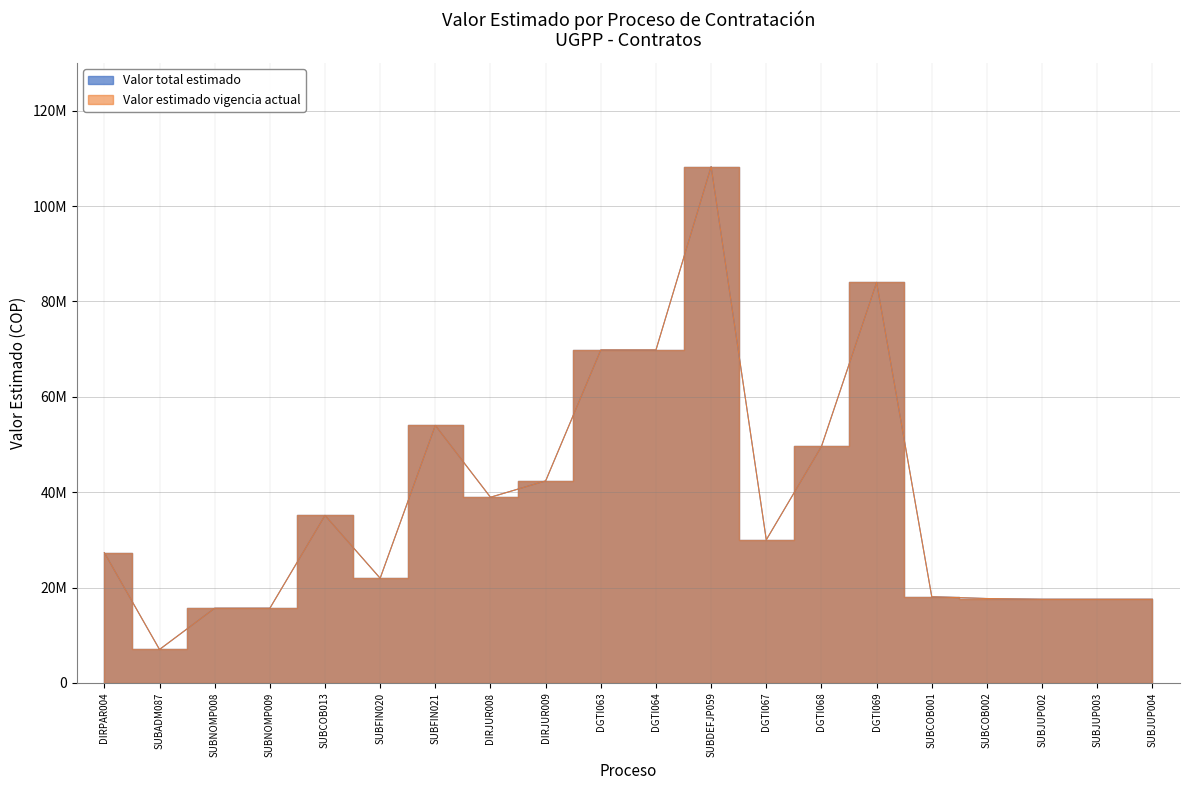

Which series has the largest total across all categories?

Valor total estimado